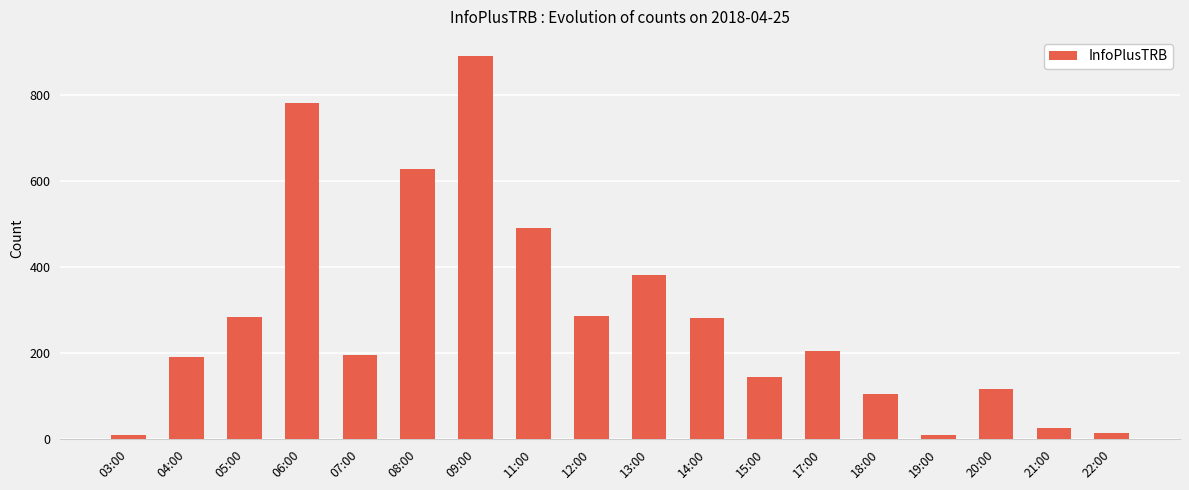

How many distinct data groups are displayed?

1